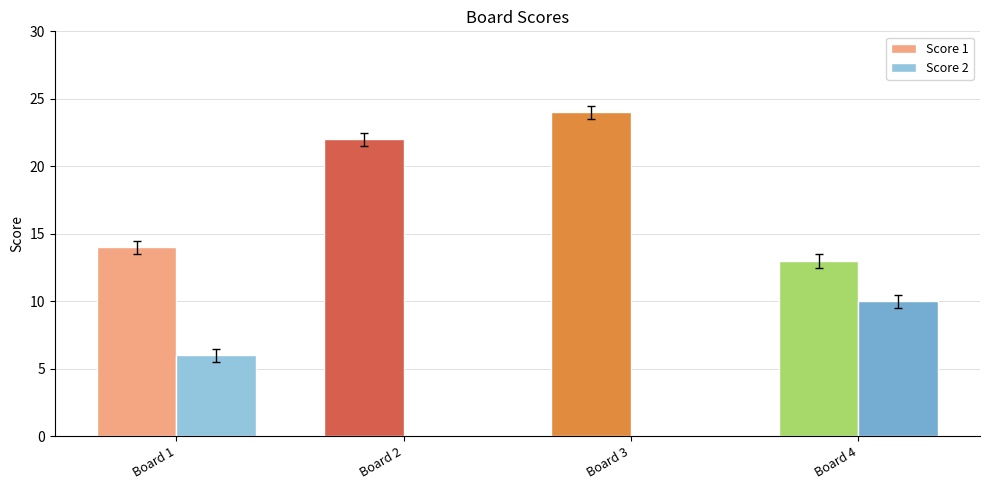

Reading left to right, list all the values displayed in this chart.

Score 1: Board 1=14	Board 2=22	Board 3=24	Board 4=13
Score 2: Board 1=6	Board 2=0	Board 3=0	Board 4=10